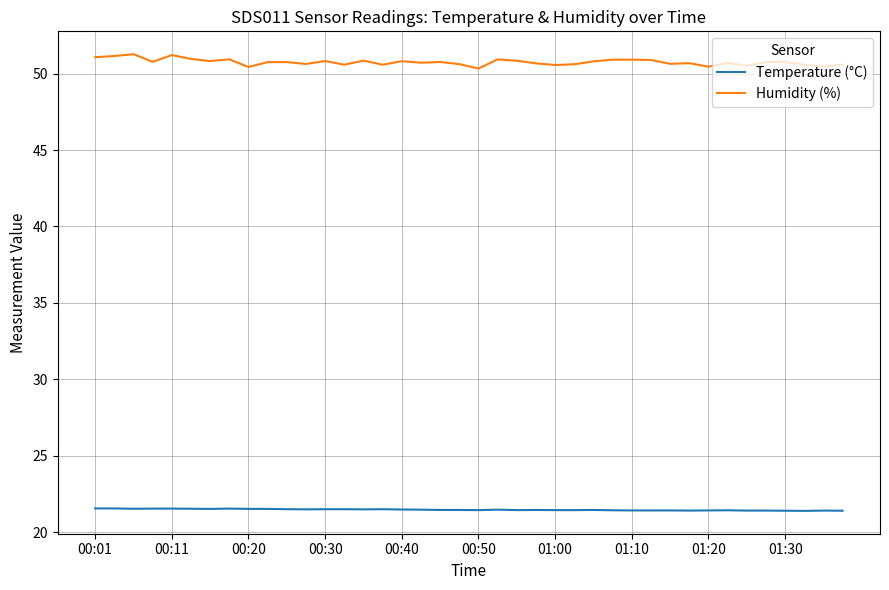

Which series has the largest total across all categories?

Humidity (%)